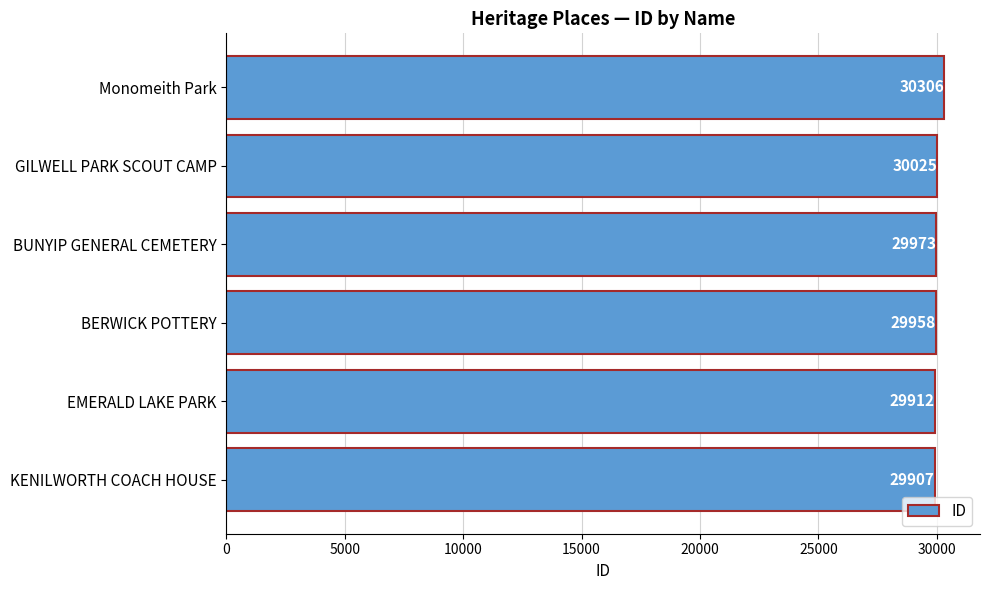

Where is the data nearest to the value 30106?

GILWELL PARK SCOUT CAMP